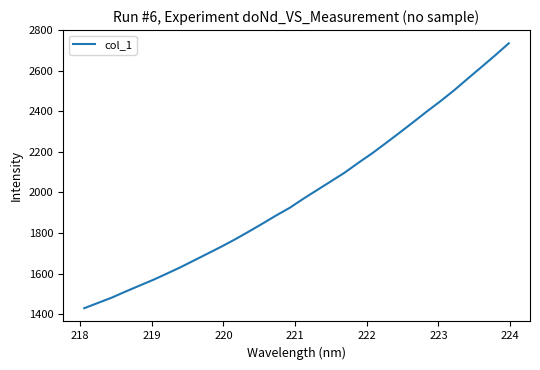

What is the difference between the maximum and minimum values?

1306.7